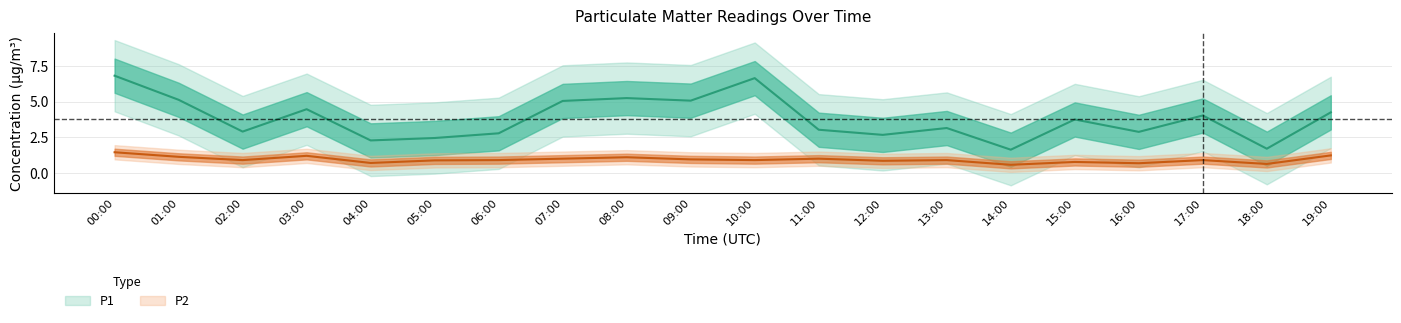

What is the value of the P2 point at the 18th from the left?

0.9